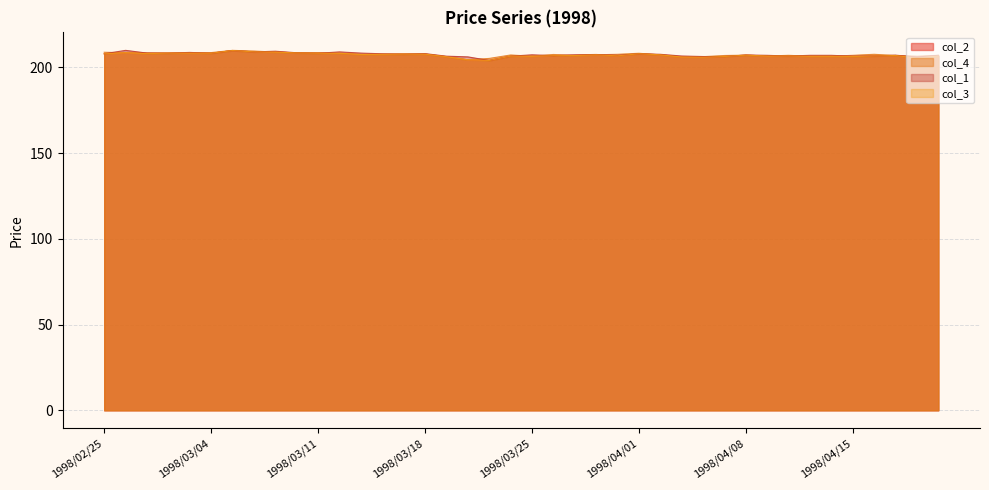

At which label is col_2 closest to 206?

1998/04/03